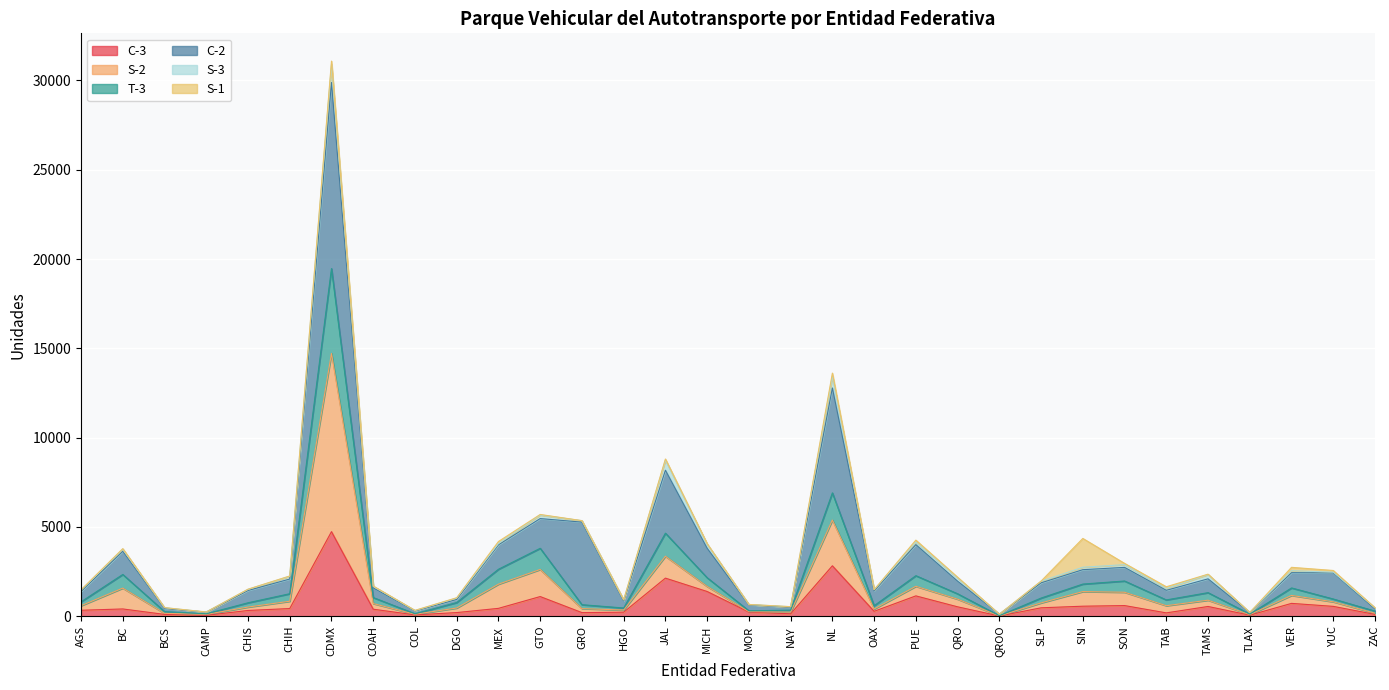

Which category has the highest value in the C-3 series?

CDMX